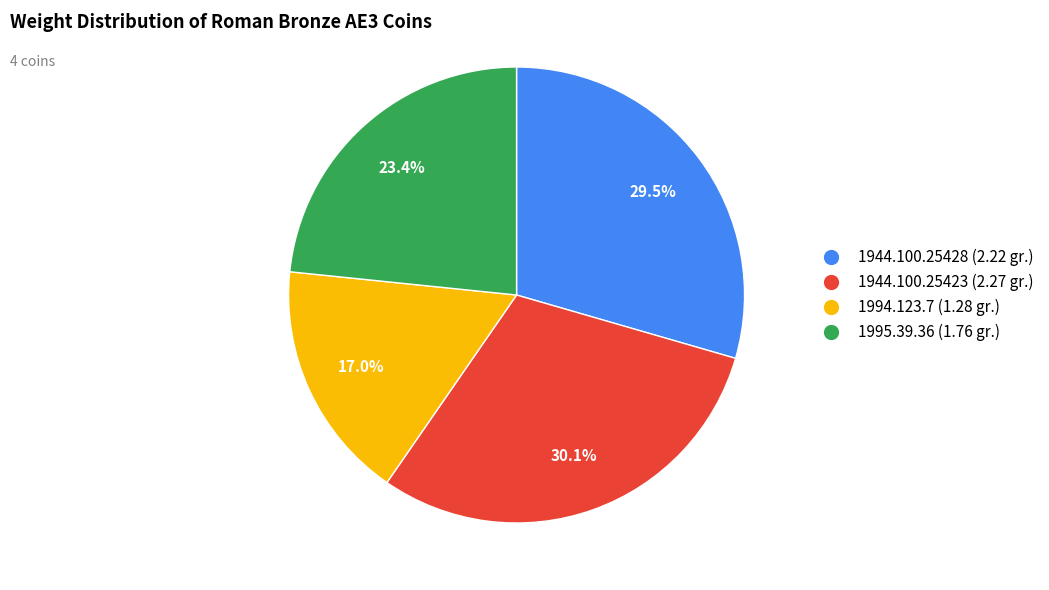

Is there any slice that represents more than half of the pie?

No